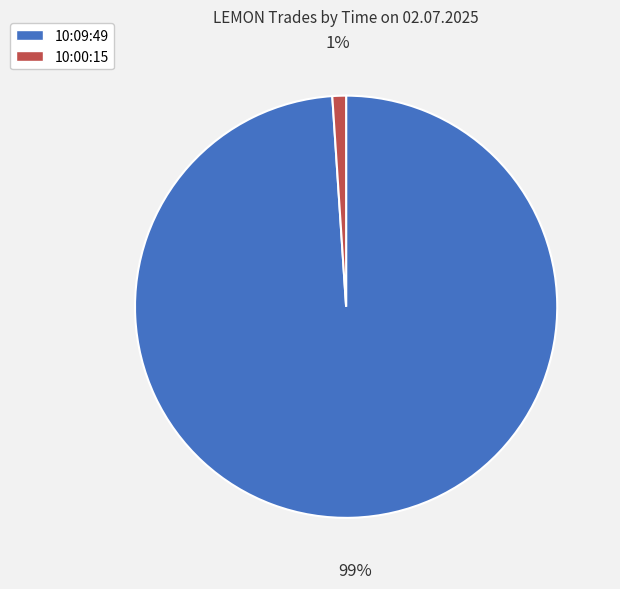

Rank the categories by value from lowest to highest.

10:00:15, 10:09:49